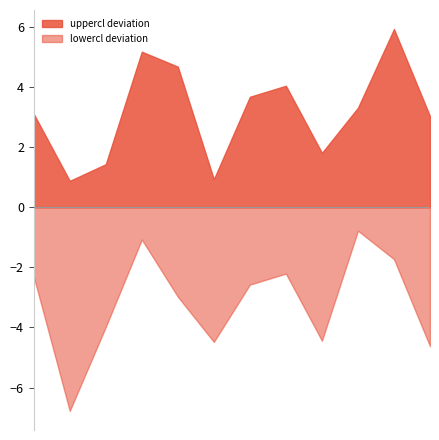

True or false: mean has more than 1 points higher than both neighbors.

True